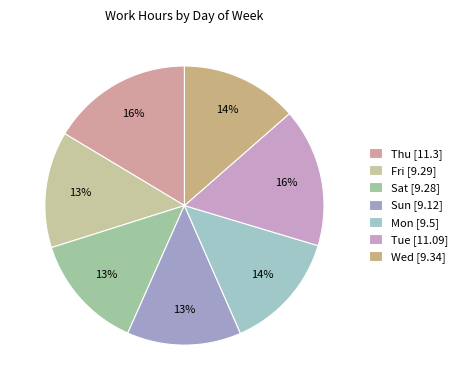

What is the smallest slice in the pie chart?

Sun